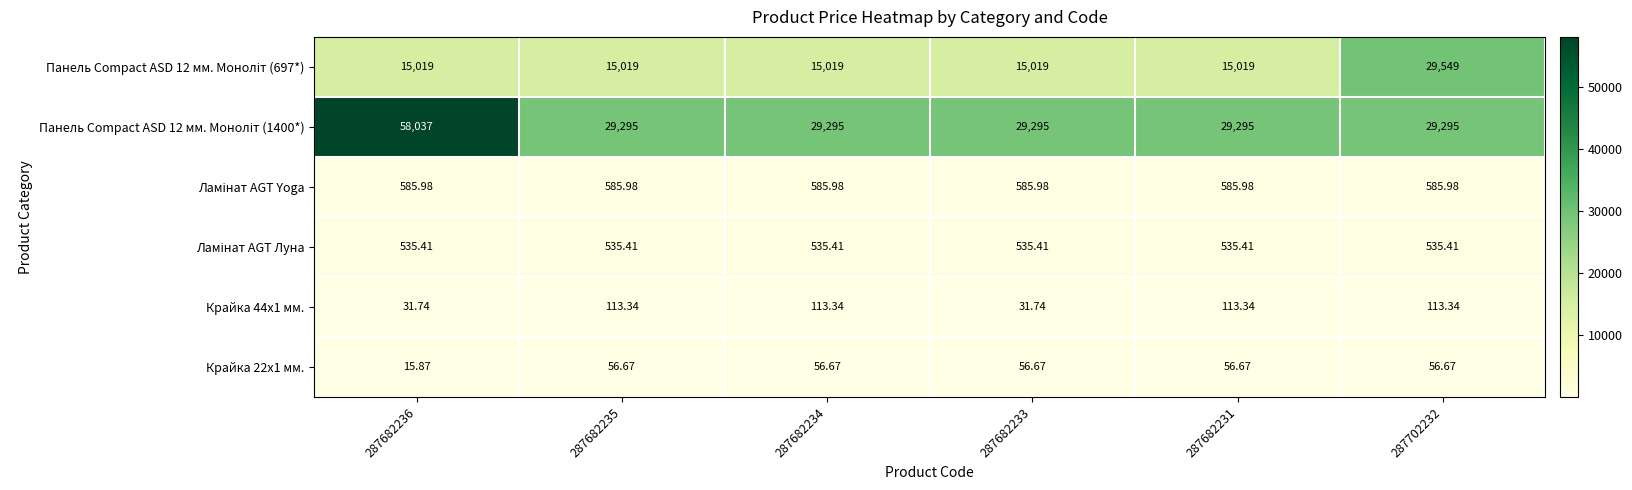

At which category is the sum across all series the highest?

287682236